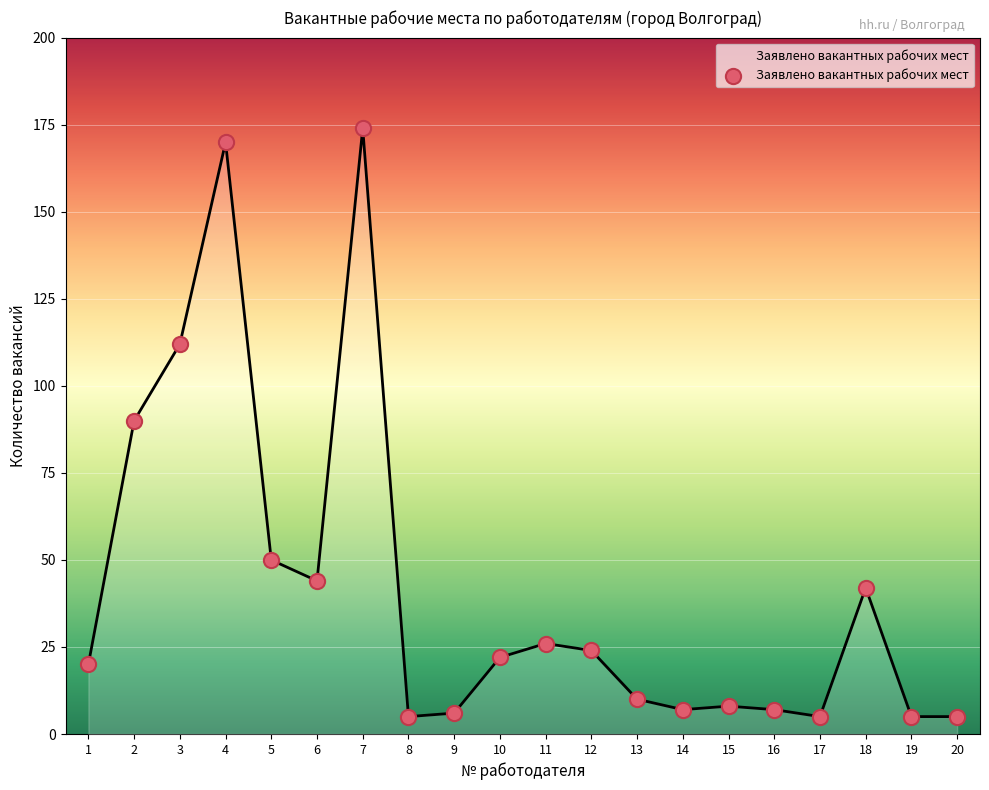

Between 4 and 3, which is larger?

4